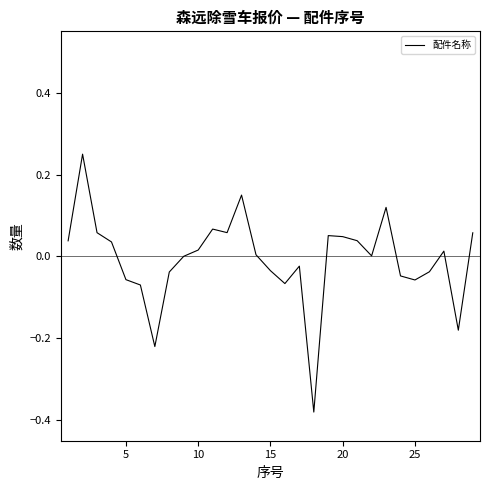

What is the difference between the maximum and minimum values?

0.6